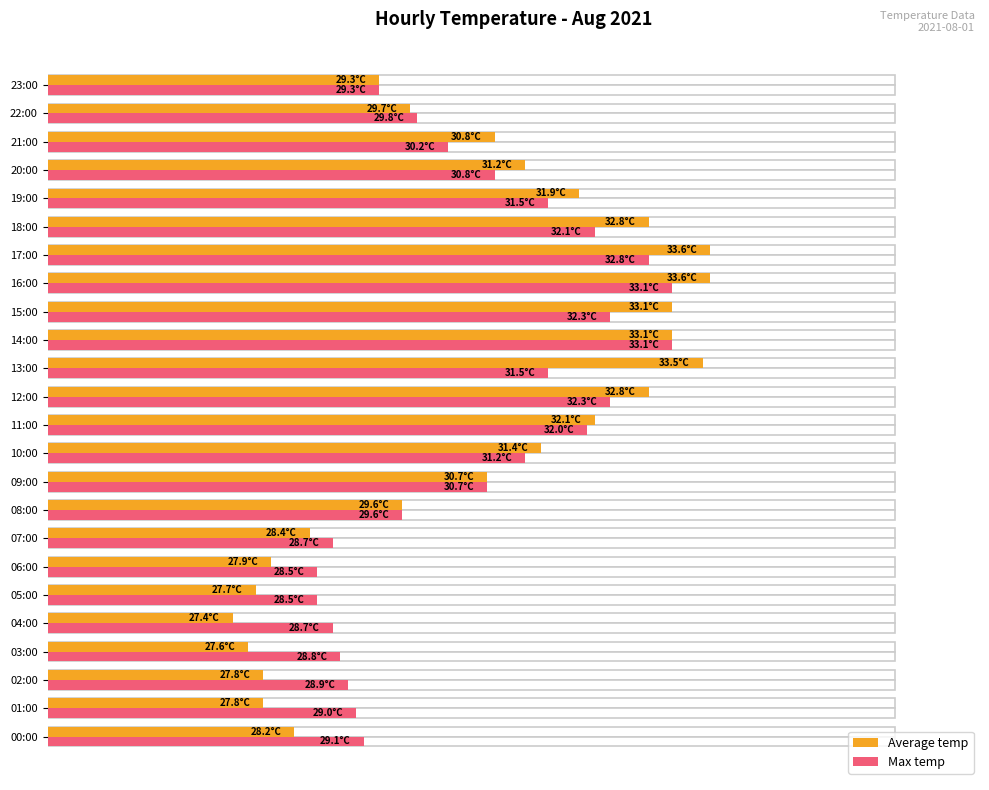

At which label does Max temp reach its peak?

14:00